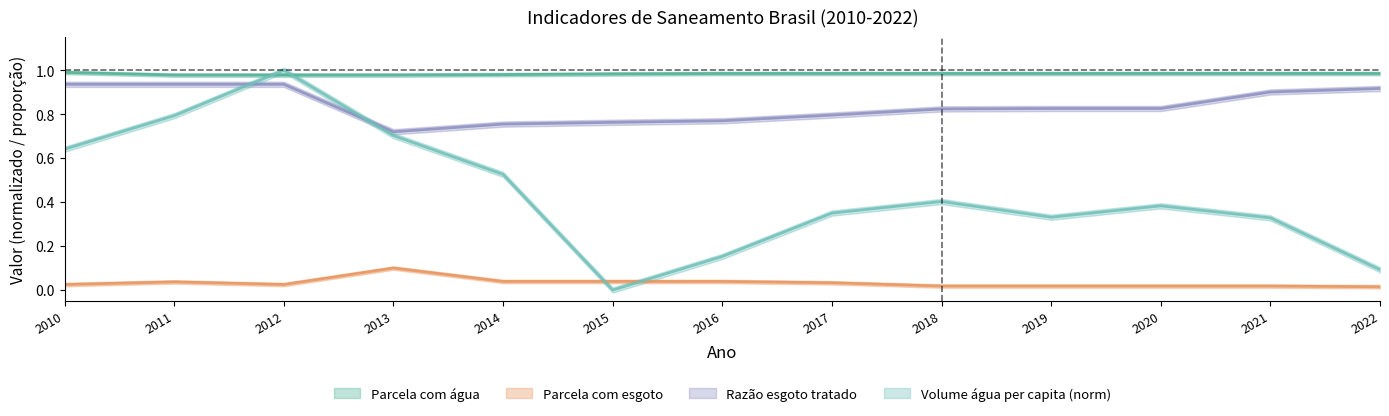

How many lines are shown in the chart?

4